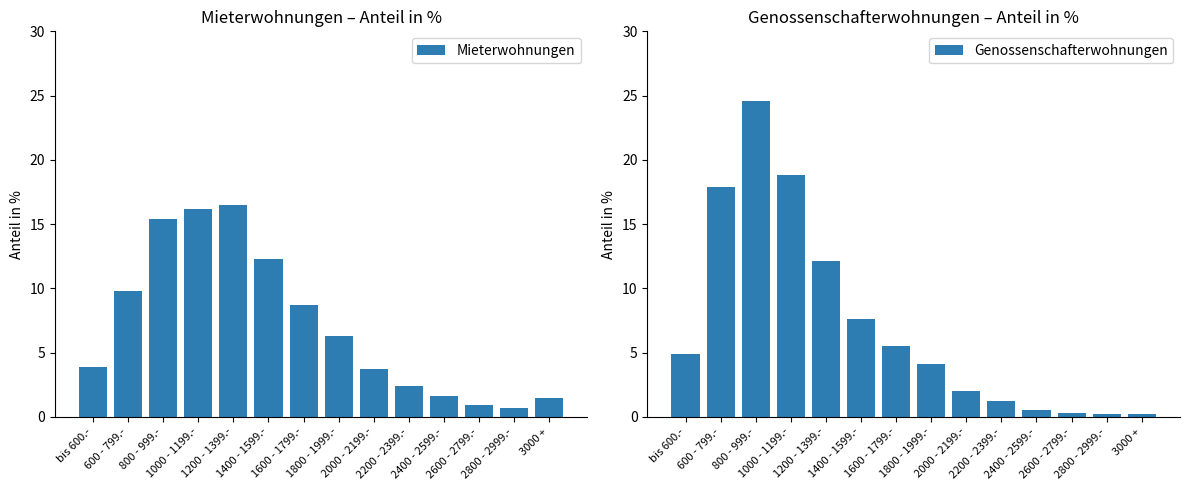

The Genossenschafterwohnungen series shows 0.5 at 2400 - 2599.-. True or false?

True